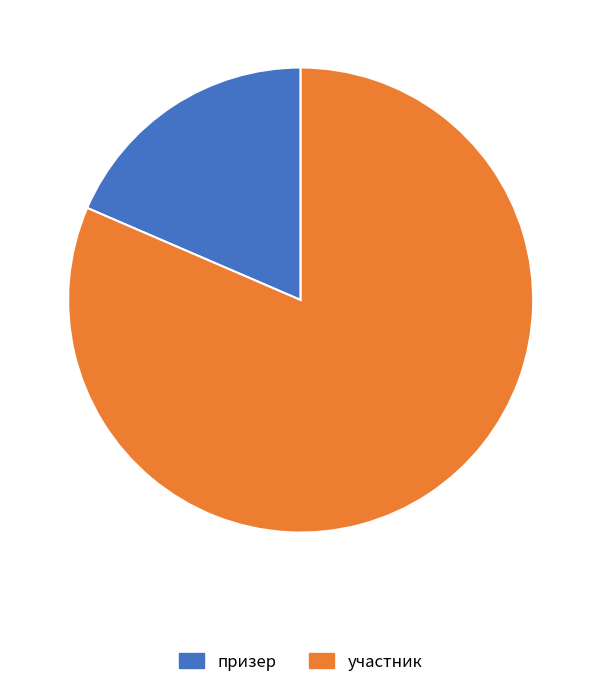

Is the sum of участник and призер greater than half?

Yes